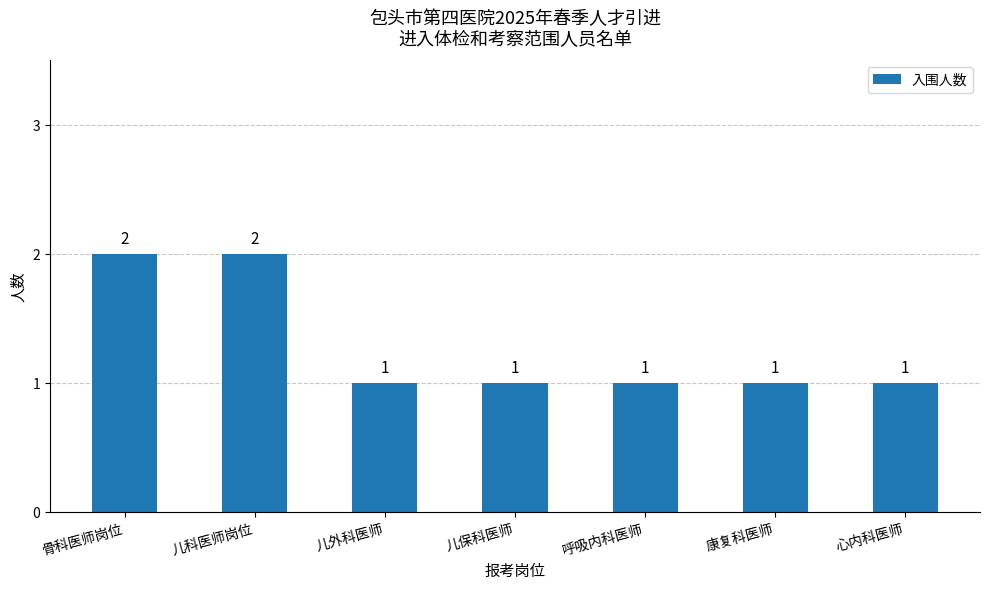

What is the approximate value at 心内科医师?

1